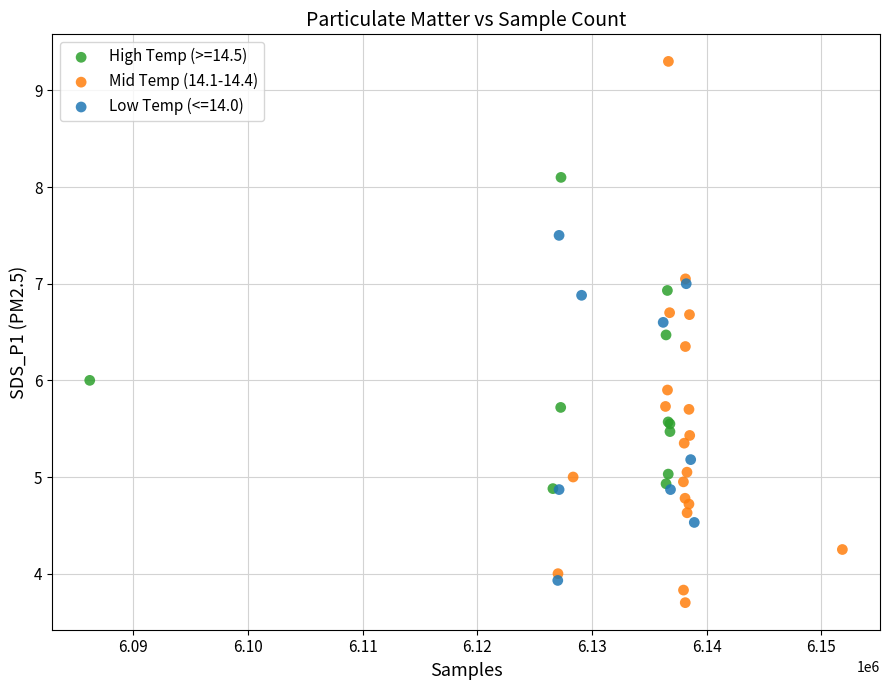

Which series has the largest Y range (max minus min)?

Mid Temp (14.1-14.4)